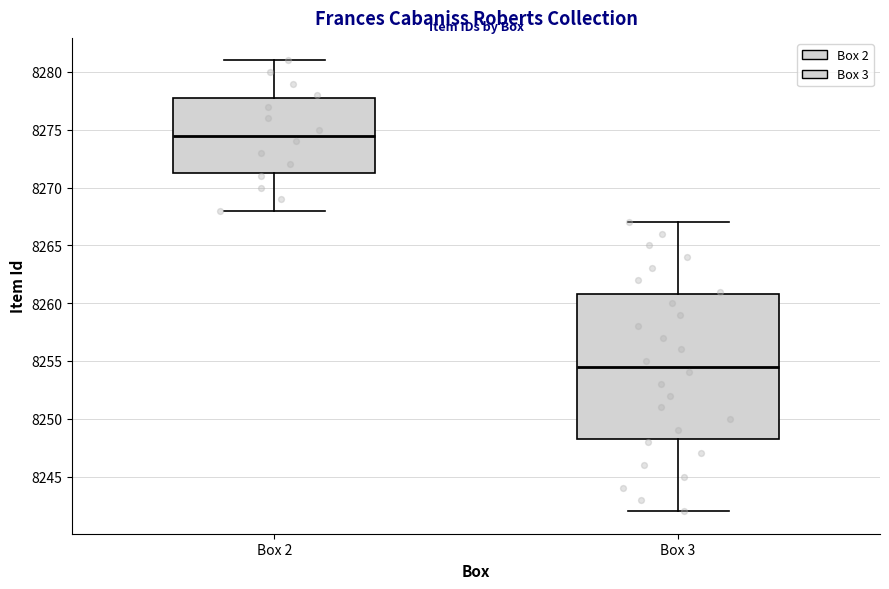

Which box is the tallest, from its lower edge to its upper edge?

Box 3